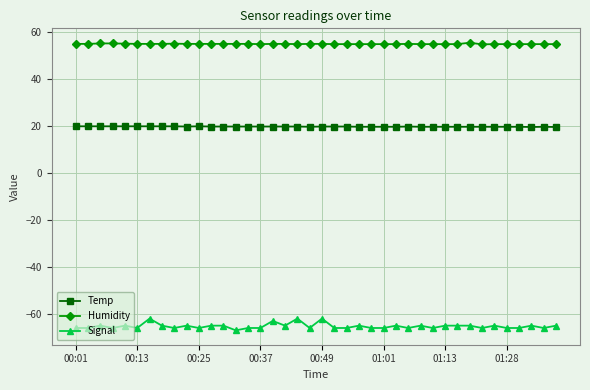

Does the chart display data point markers on the line(s)?

Yes